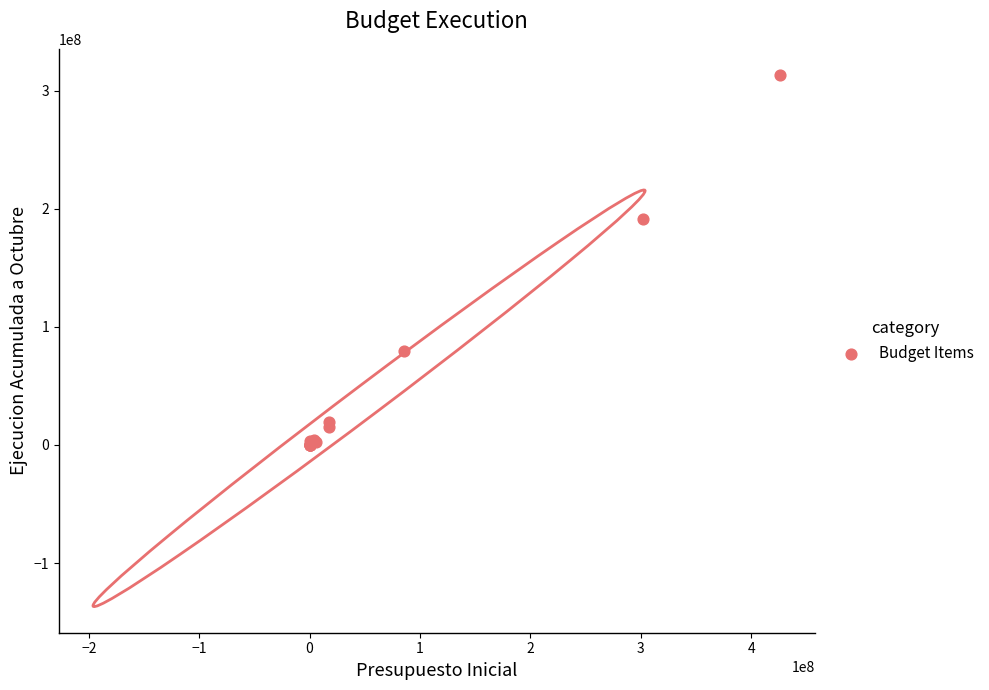

What Y value in the scatter plot is closest to 156558481?

191746282